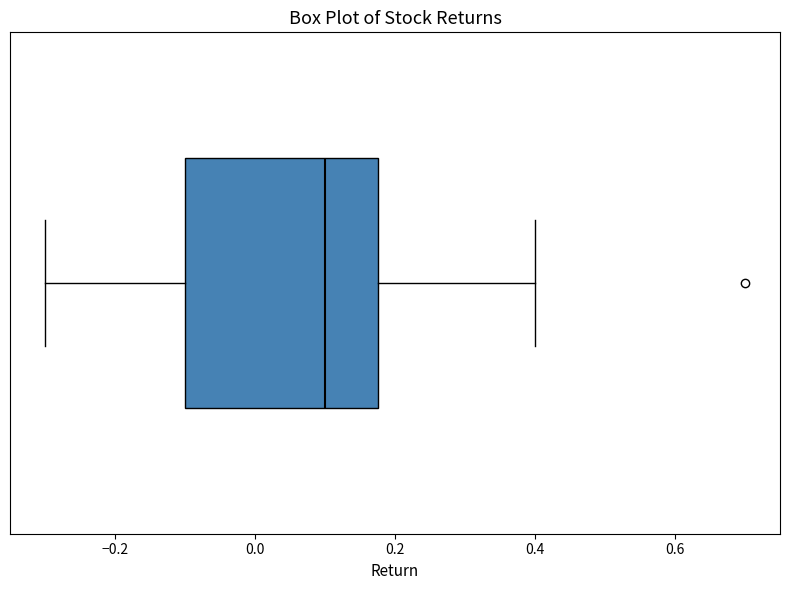

Where is the left edge of the box on the x-axis? The values are not printed on the chart, so give them approximately, as read against the axis.

-0.10